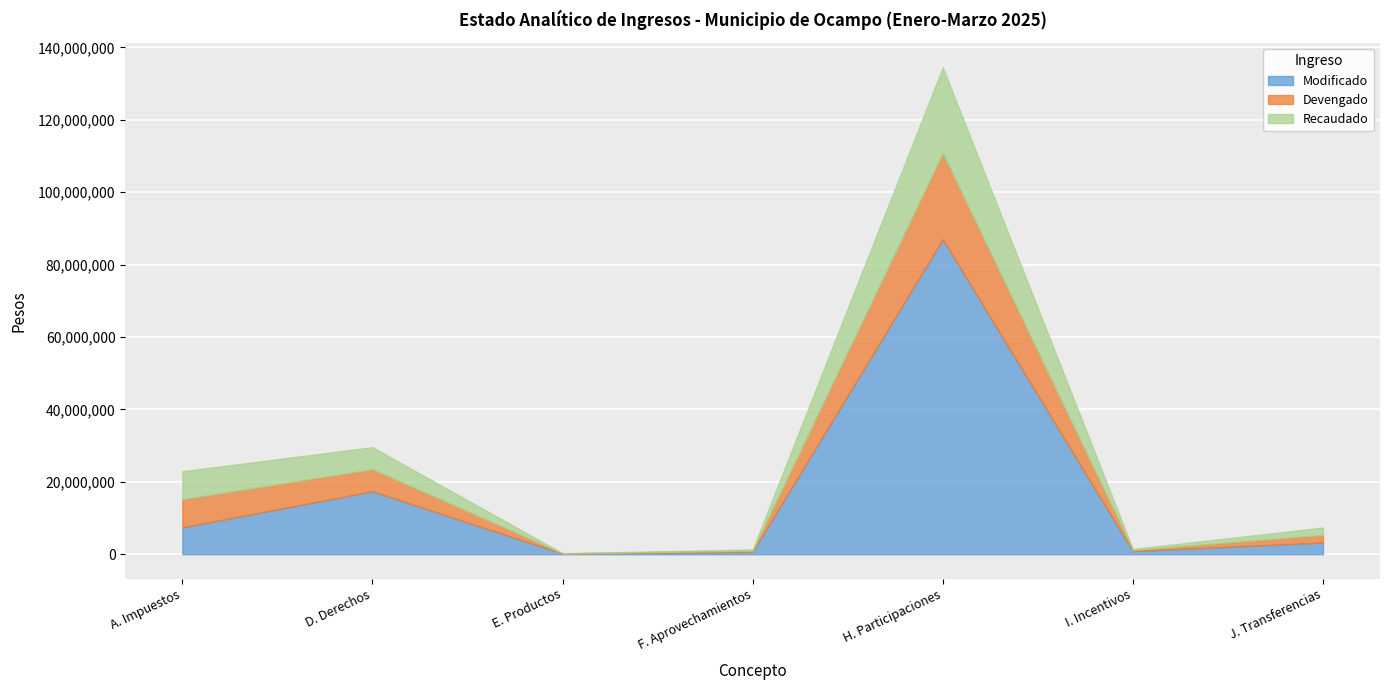

Rank the series by their maximum value, from lowest to highest.

Devengado, Recaudado, Modificado